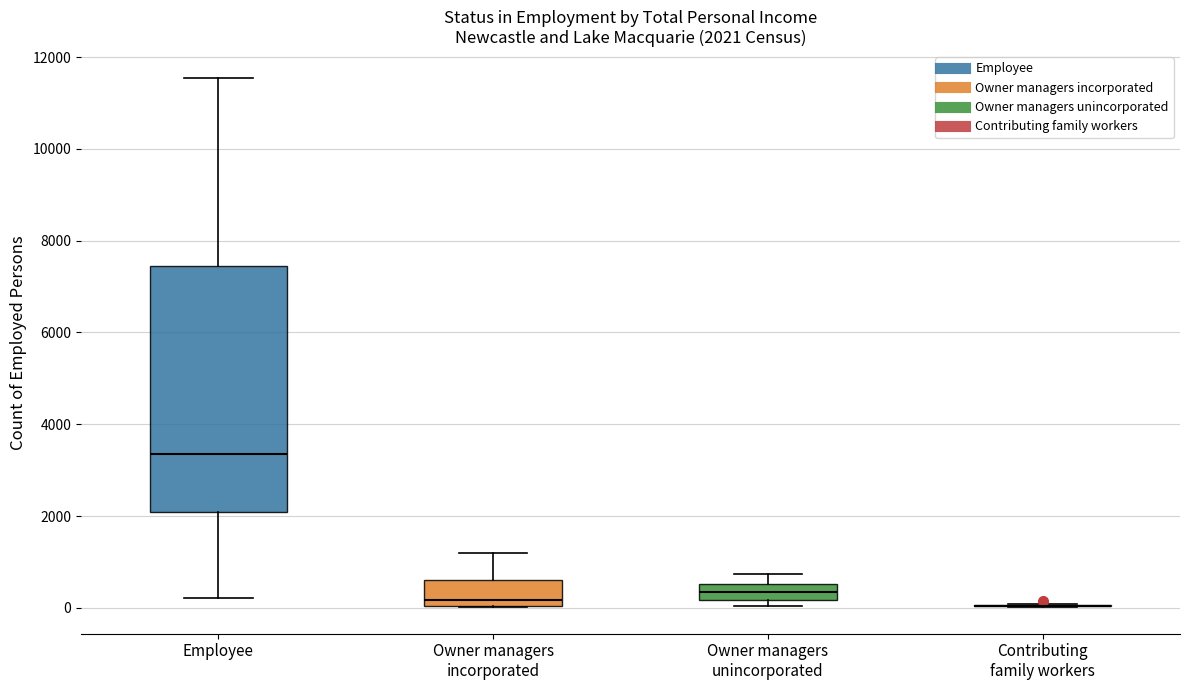

Which box is the tallest, from its lower edge to its upper edge?

Employee